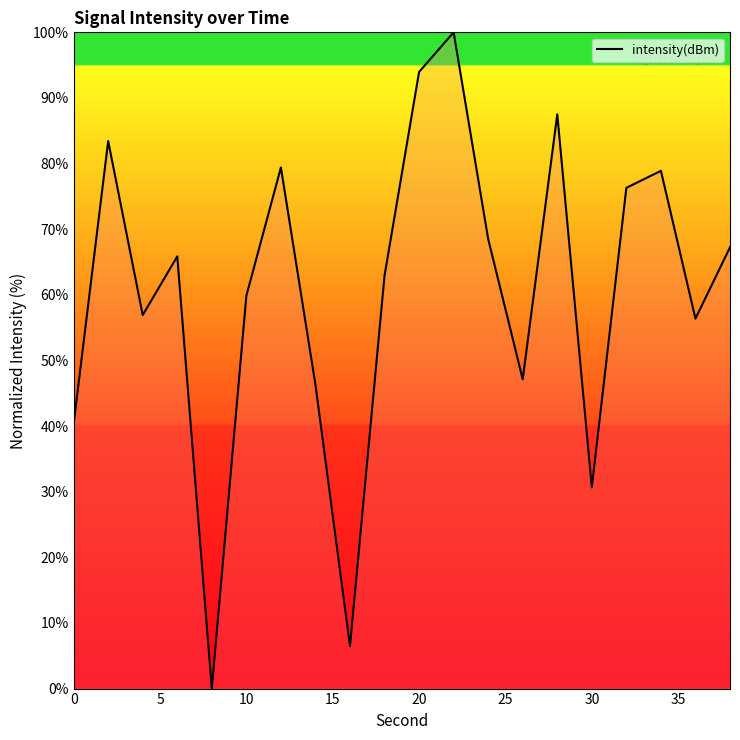

What is the greatest value displayed?

100.0